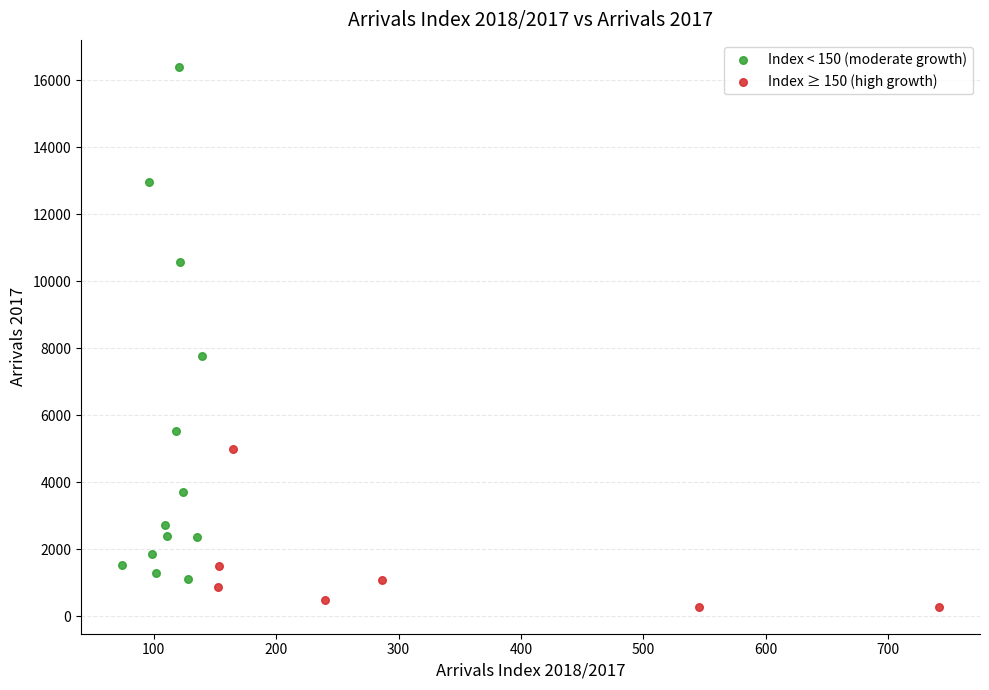

Which series has the widest spread of Y values?

Index < 150 (moderate growth)